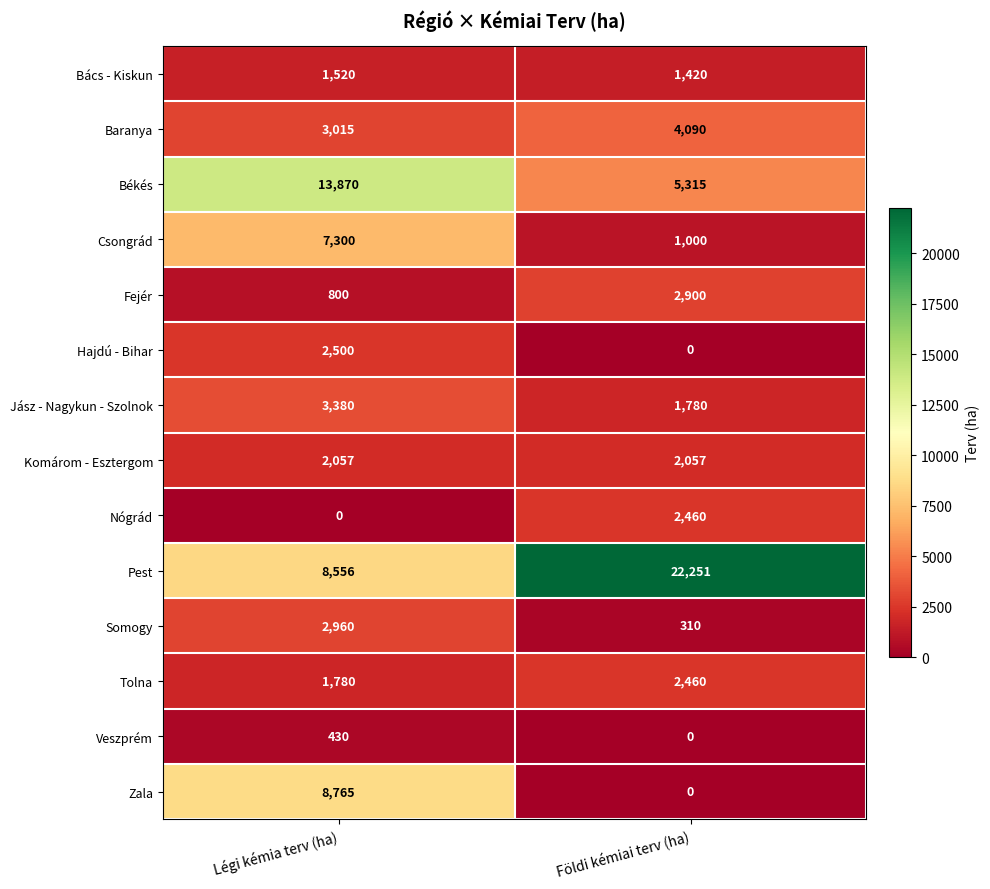

Reading left to right, what are all the values shown in this chart?

Bács - Kiskun: 1520	1420
Baranya: 3015	4090
Békés: 13870	5315
Csongrád: 7300	1000
Fejér: 800	2900
Hajdú - Bihar: 2500	0
Jász - Nagykun - Szolnok: 3380	1780
Komárom - Esztergom: 2057	2057
Nógrád: 0	2460
Pest: 8556	22251
Somogy: 2960	310
Tolna: 1780	2460
Veszprém: 430	0
Zala: 8765	0